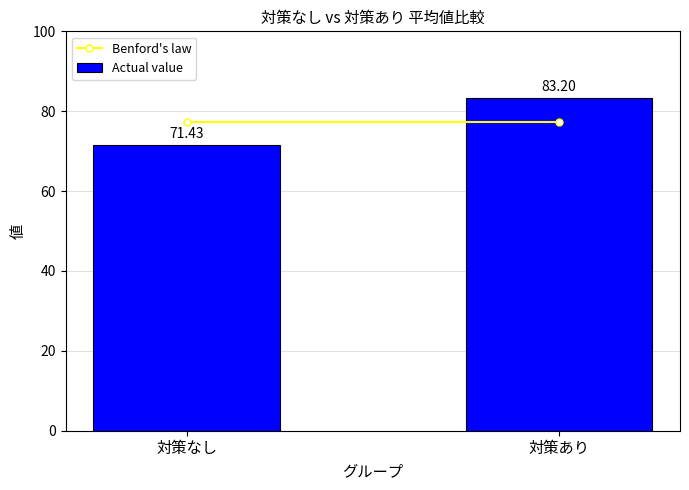

How many data points does each series have?

2